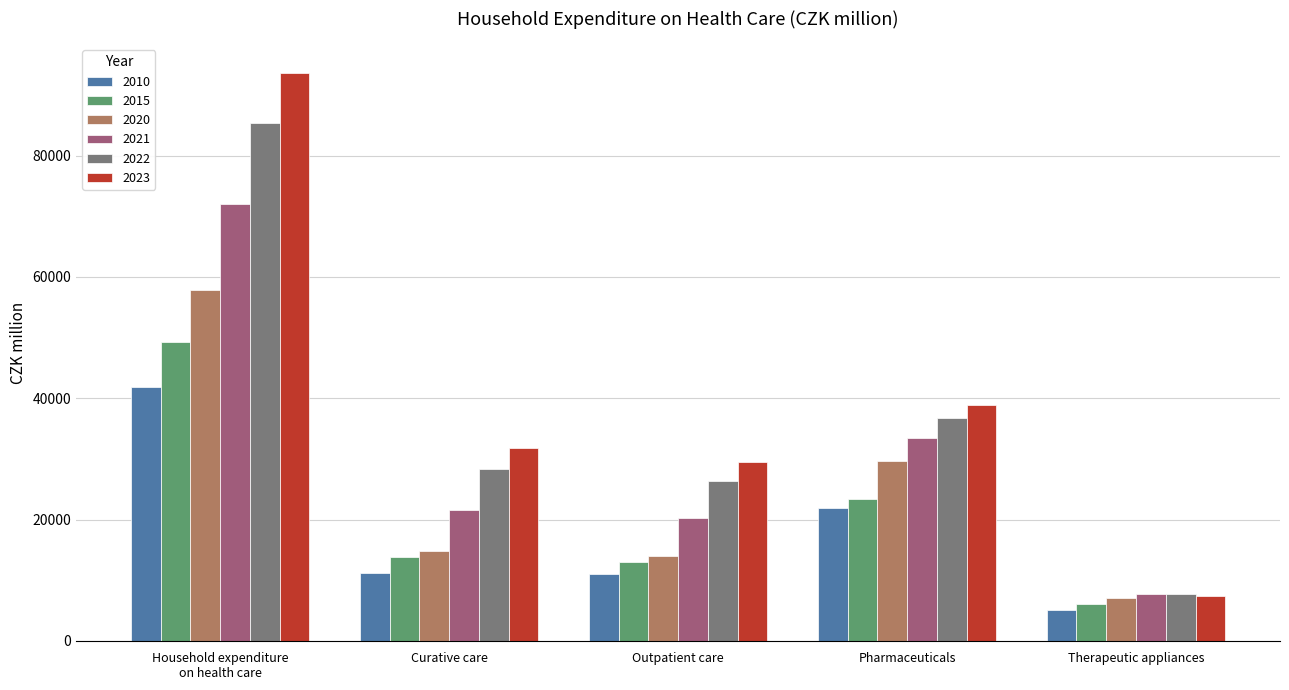

What is the maximum value shown in the chart?

93711.0